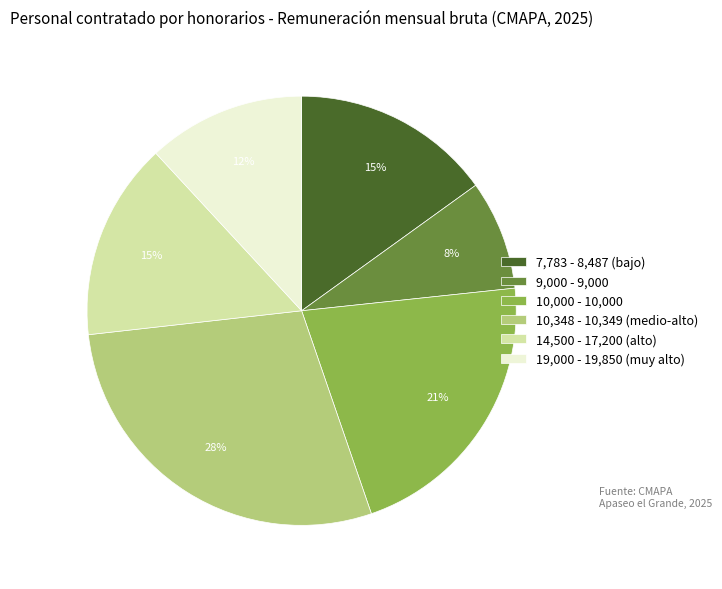

Is the sum of 9,000 - 9,000 and 19,000 - 19,850 (muy alto) greater than half?

No